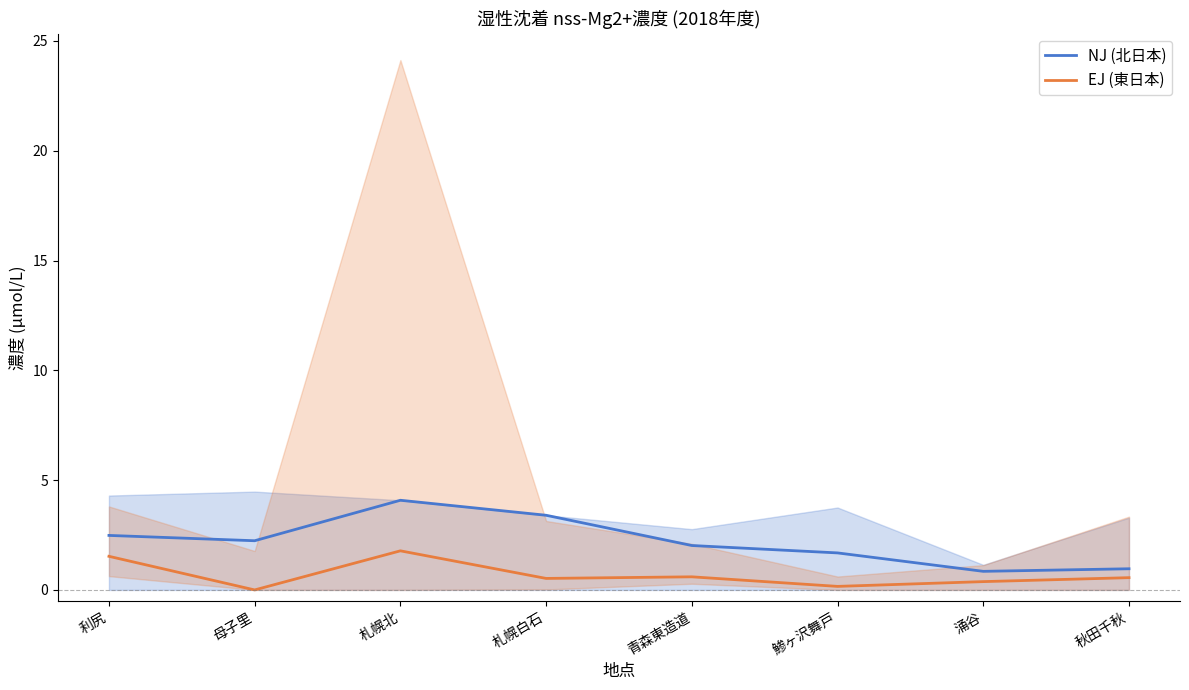

What is the difference between the EJ (東日本) values at 利尻 and 札幌北?

0.2